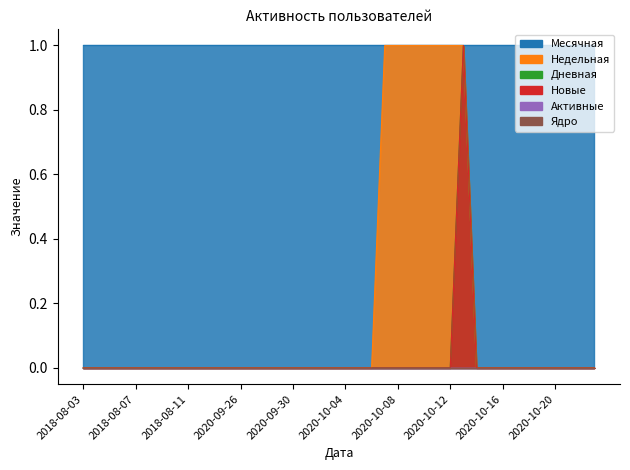

At which category does Новые reach its first local peak?

2020-10-13